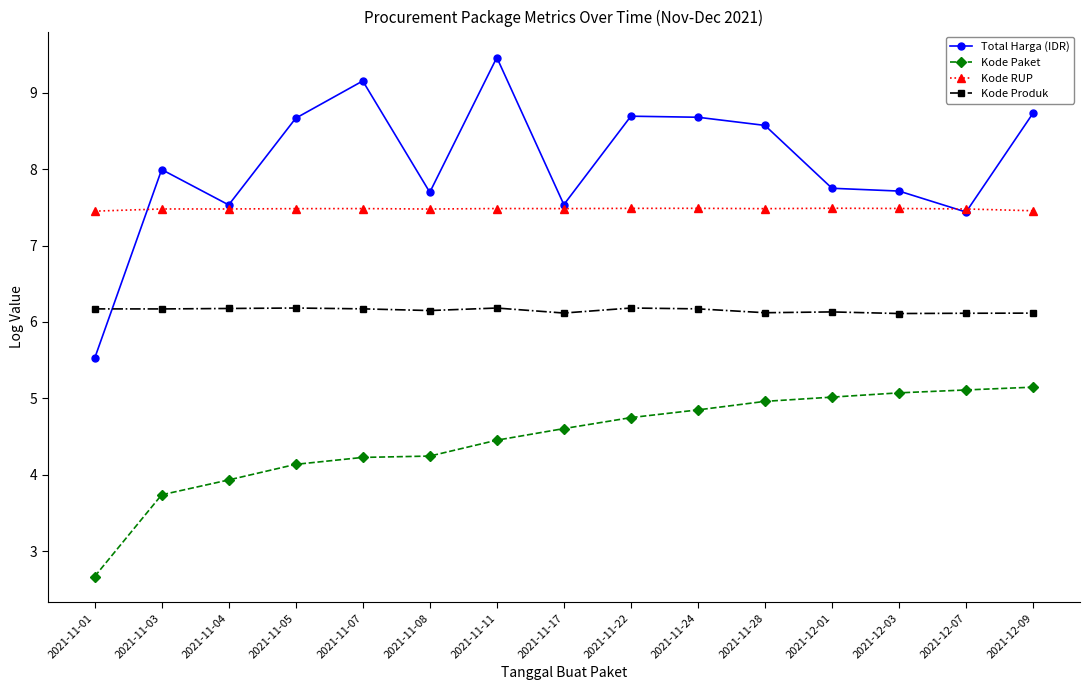

True or false: Kode Produk has more than 1 points higher than both neighbors.

True